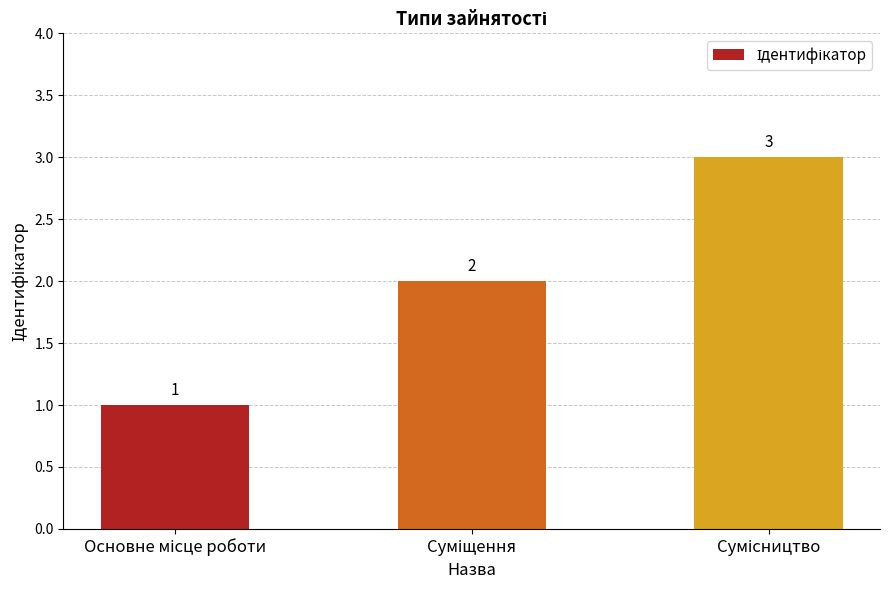

What is the greatest value displayed?

3